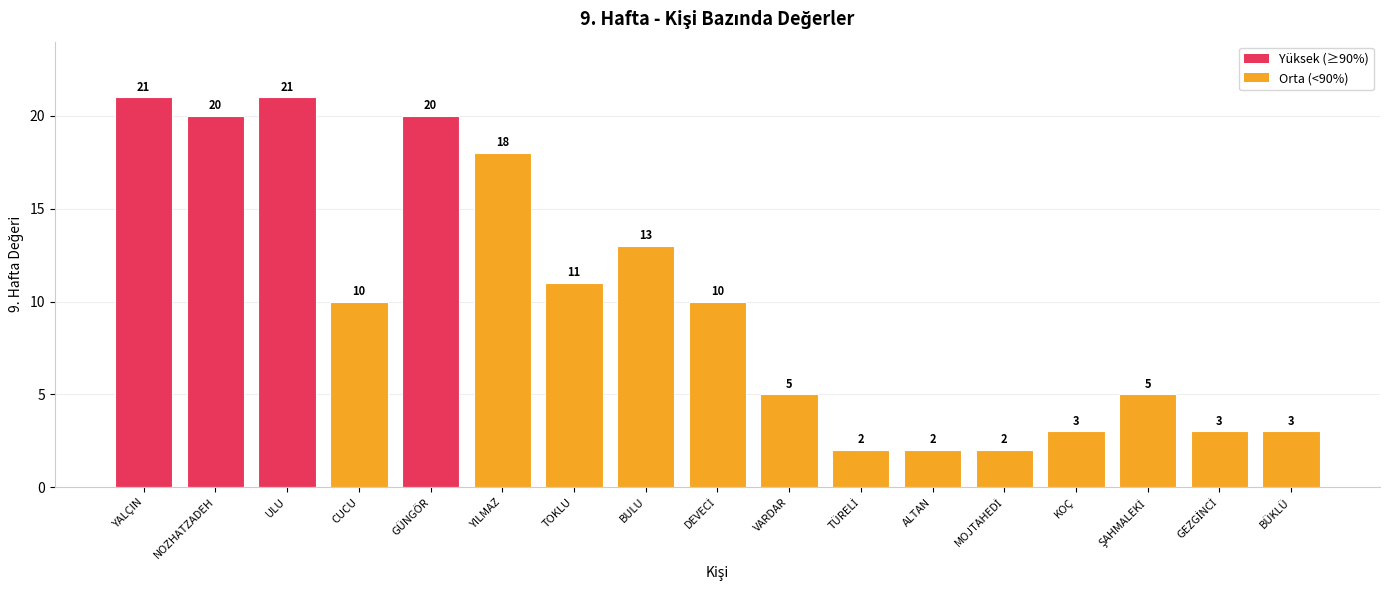

What is the minimum value shown in the chart?

2